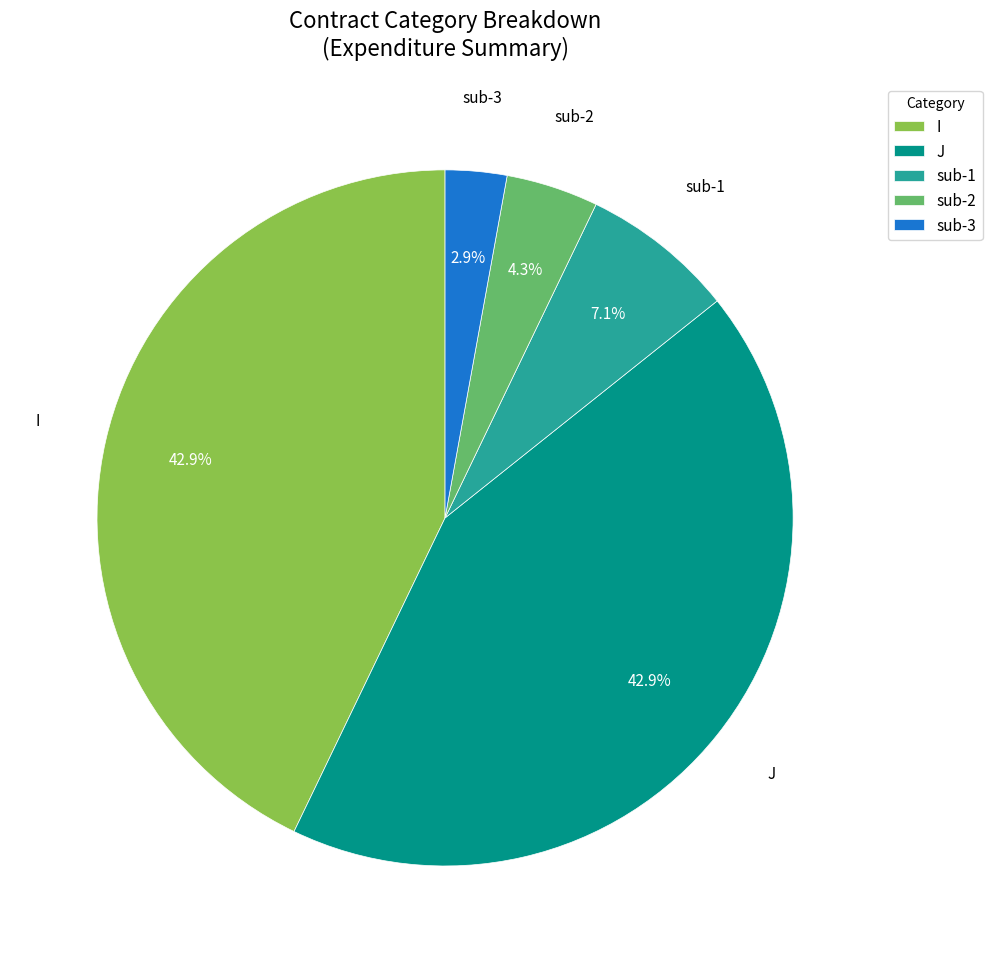

What is the smallest slice in the pie chart?

sub-3